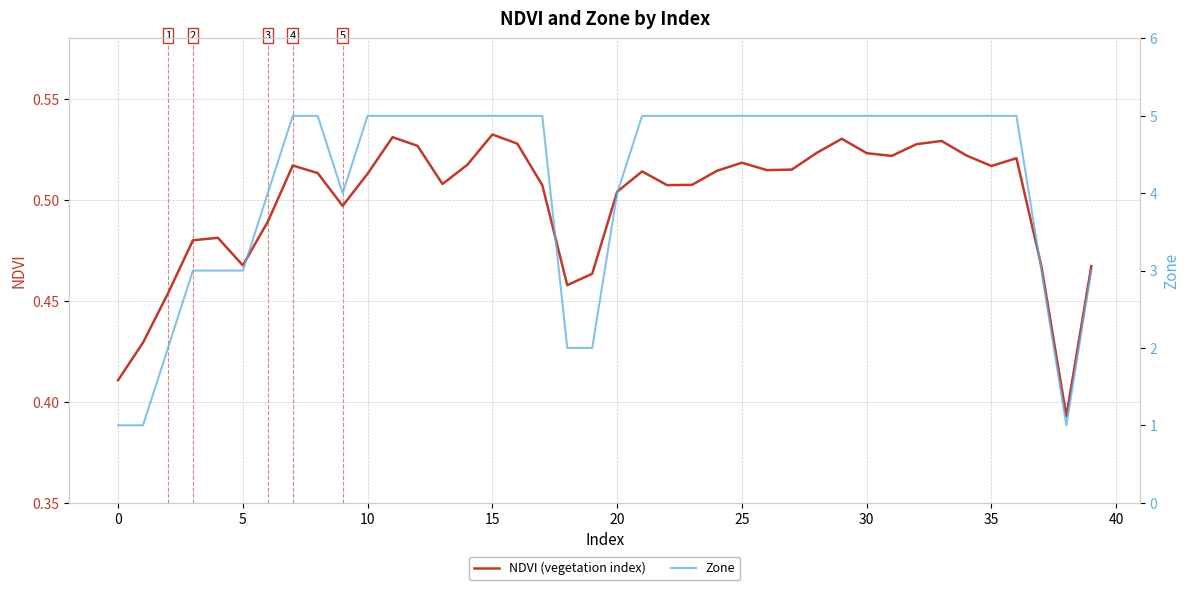

True or false: NDVI (vegetation index) and Zone intersect in this chart.

False